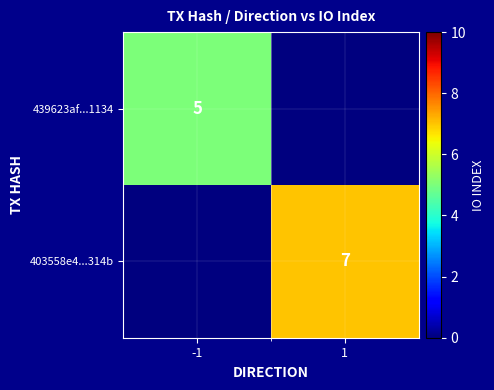

True or false: 403558e4...314b has a value of 4 at 1.

False